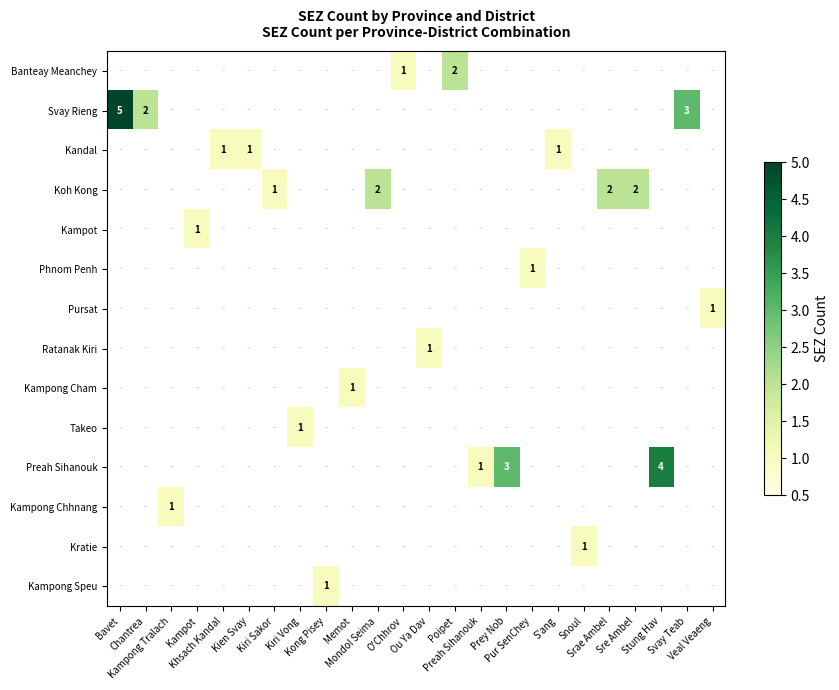

What is the sum of all Preah Sihanouk values?

8